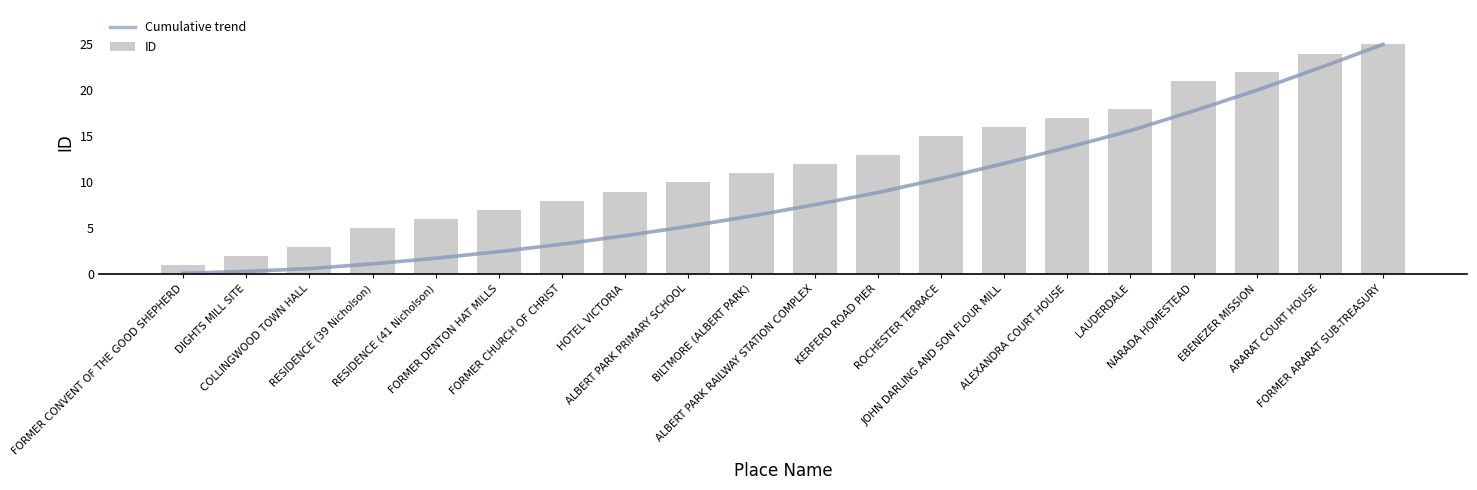

List the labels in order of value, largest first.

FORMER ARARAT SUB-TREASURY, ARARAT COURT HOUSE, EBENEZER MISSION, NARADA HOMESTEAD, LAUDERDALE, ALEXANDRA COURT HOUSE, JOHN DARLING AND SON FLOUR MILL, ROCHESTER TERRACE, KERFERD ROAD PIER, ALBERT PARK RAILWAY STATION COMPLEX, BILTMORE (ALBERT PARK), ALBERT PARK PRIMARY SCHOOL, HOTEL VICTORIA, FORMER CHURCH OF CHRIST, FORMER DENTON HAT MILLS, RESIDENCE (41 Nicholson), RESIDENCE (39 Nicholson), COLLINGWOOD TOWN HALL, DIGHTS MILL SITE, FORMER CONVENT OF THE GOOD SHEPHERD